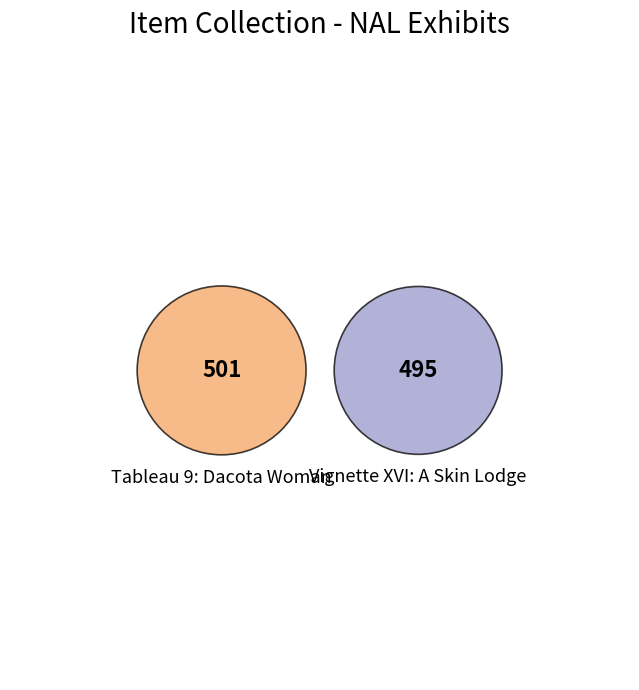

Count the number of slices in the pie.

2